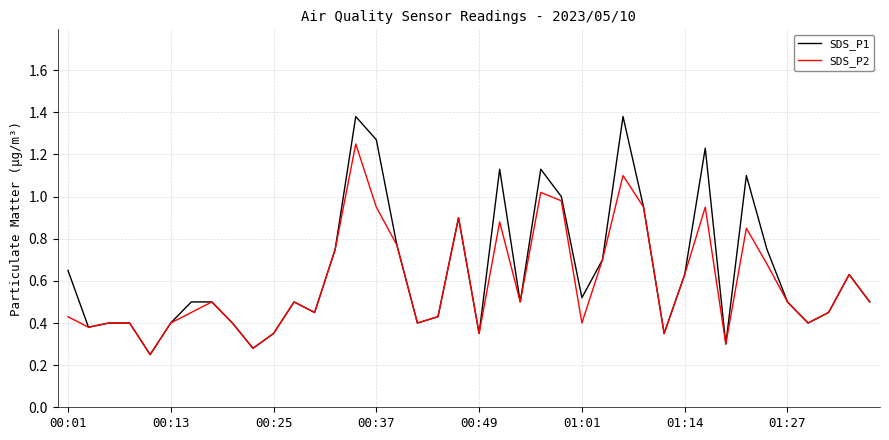

Which series has the largest range (max minus min)?

SDS_P1